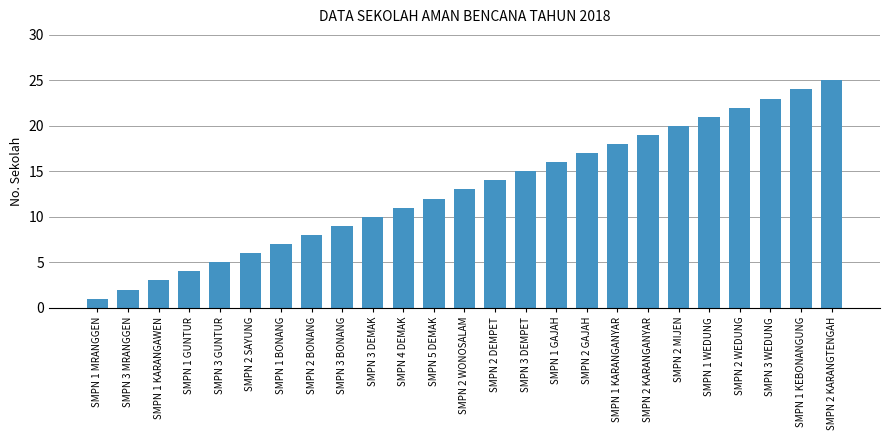

What is the average value?

13